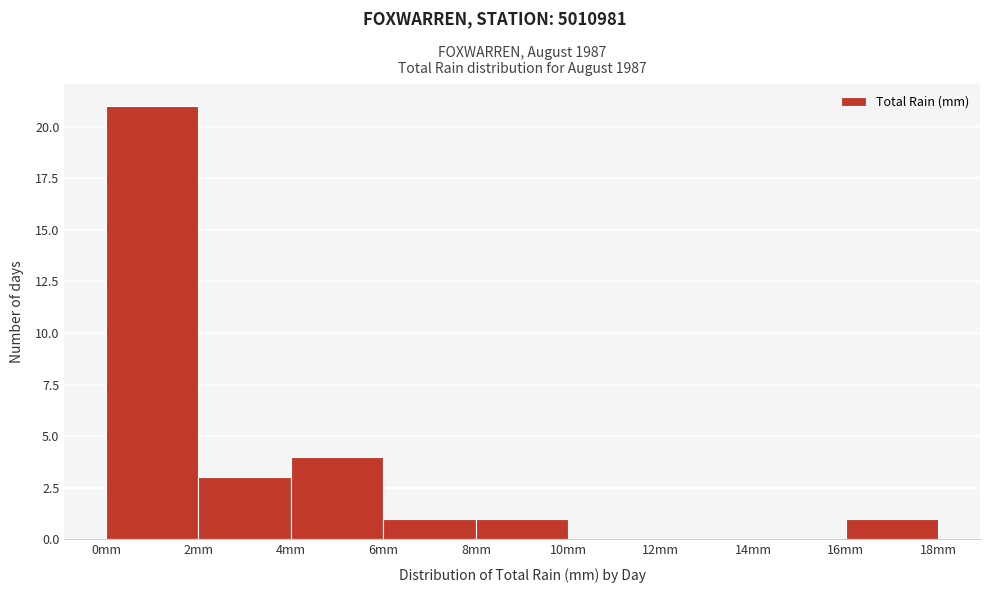

Reading left to right, transcribe this chart: for each bar, give the range it covers on the x-axis and its height. The values are not printed on the chart, so give them approximately, as read against the axis.

0 to 2: 21
2 to 4: 3
4 to 6: 4
6 to 8: 1
8 to 10: 1
10 to 12: 0
12 to 14: 0
14 to 16: 0
16 to 18: 1